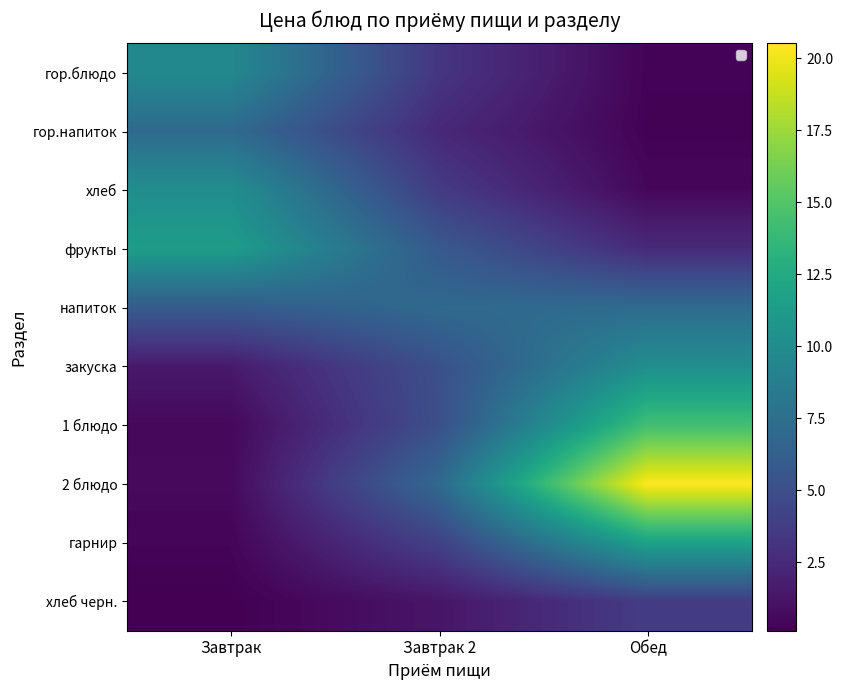

At which category is the sum across all series the highest?

Обед